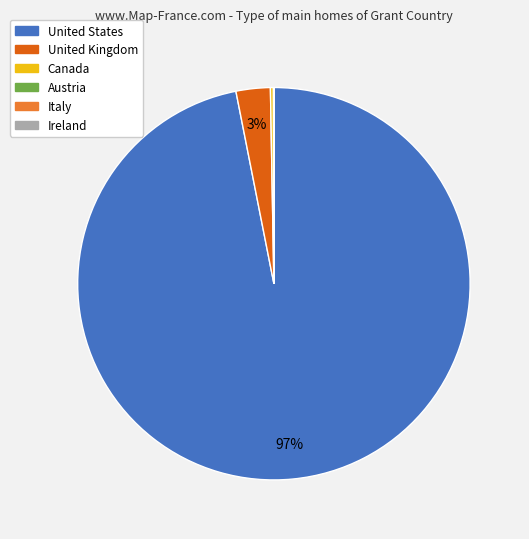

True or false: United States accounts for 83% of the total.

False